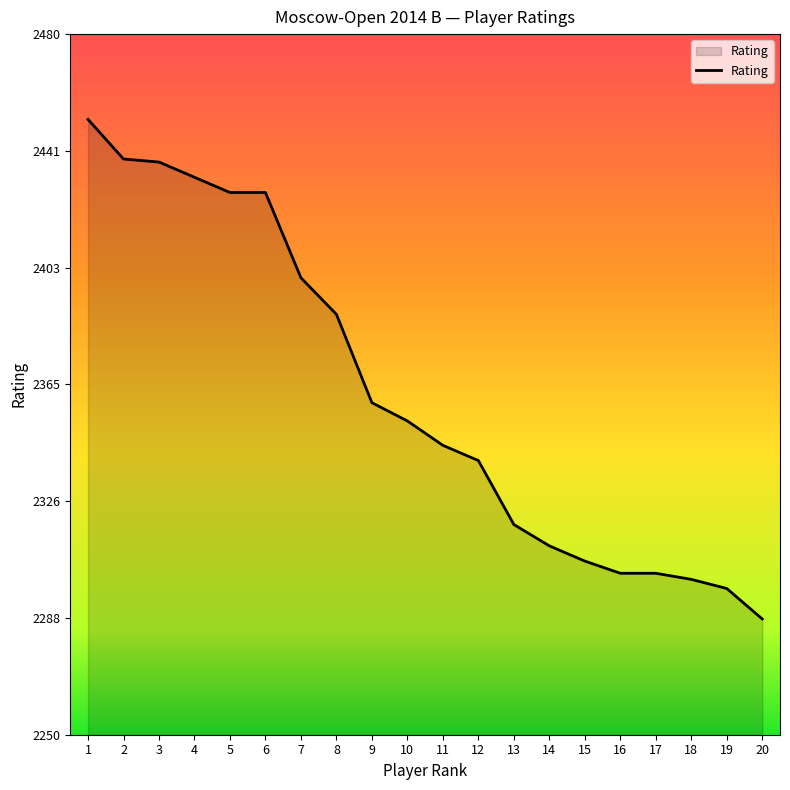

Between 16 and 19, which is larger?

16